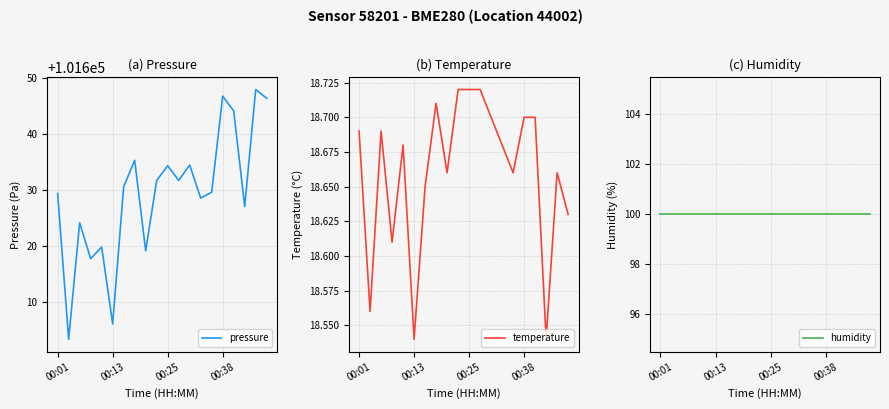

At how many categories does at least one series exceed 42239?

20